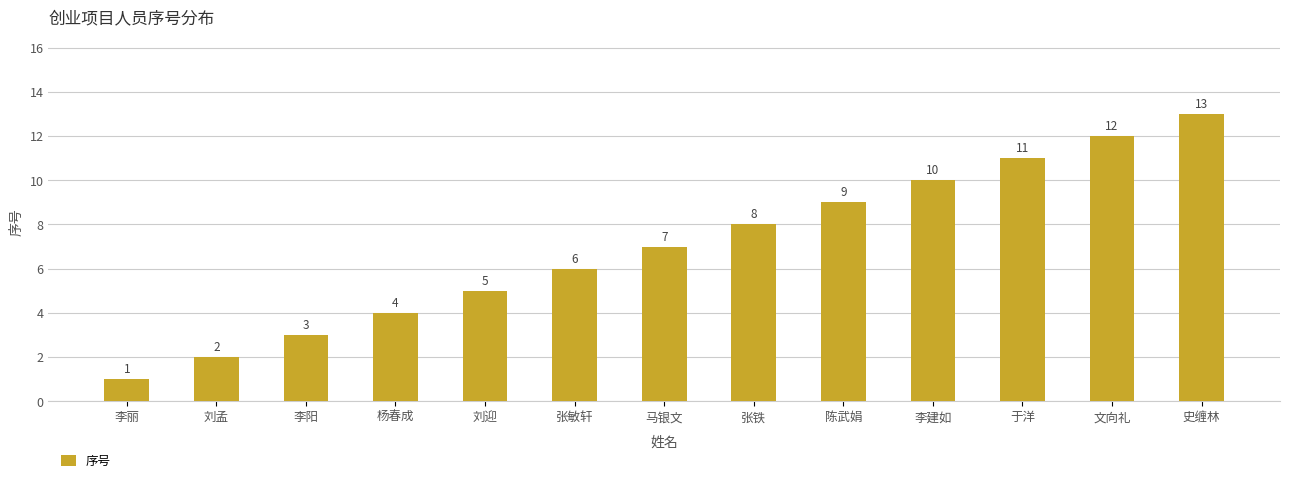

Count the number of data series in this chart.

1